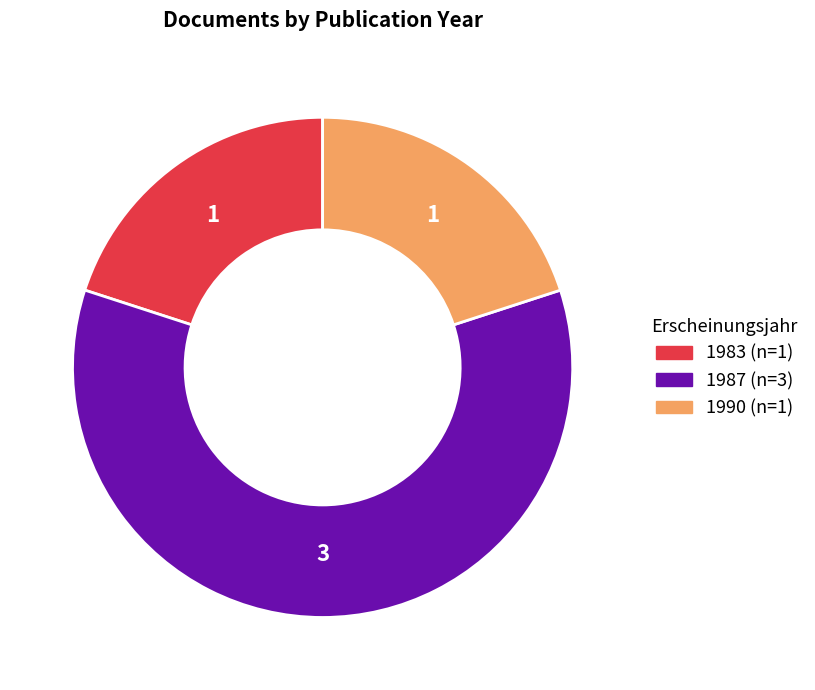

Is there a majority slice in this chart?

Yes